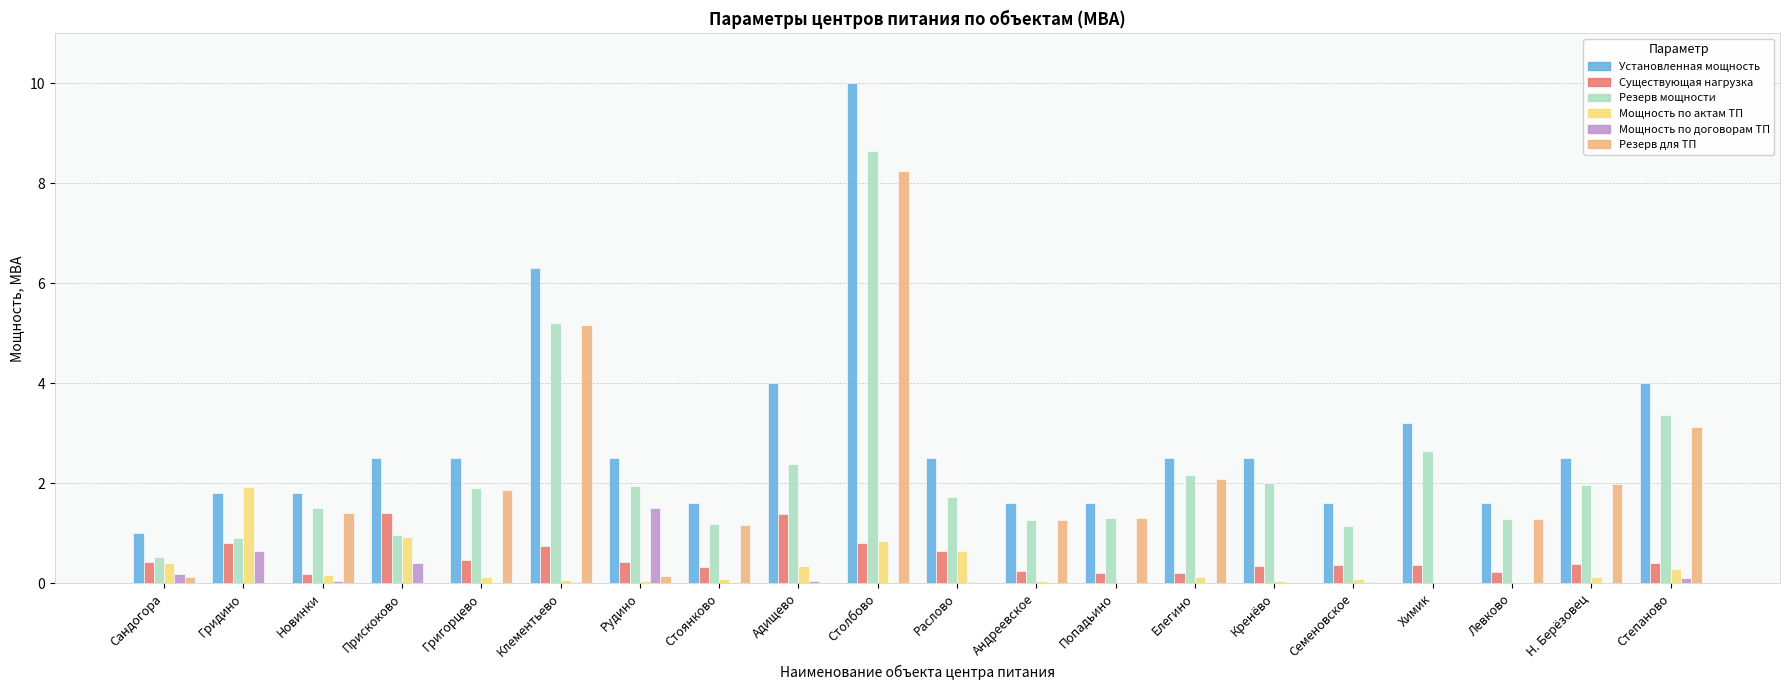

How many positive values does the Мощность по договорам ТП series have?

11